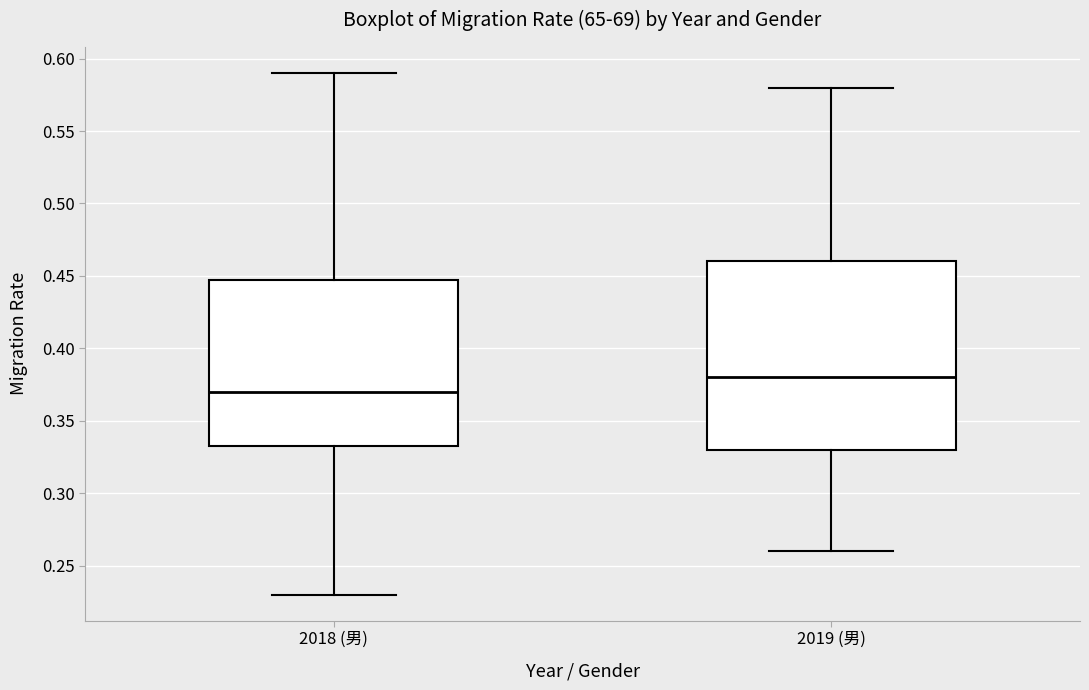

Where does the lower whisker of the box for 2019 (男) end on the y-axis? The values are not printed on the chart, so give them approximately, as read against the axis.

0.260